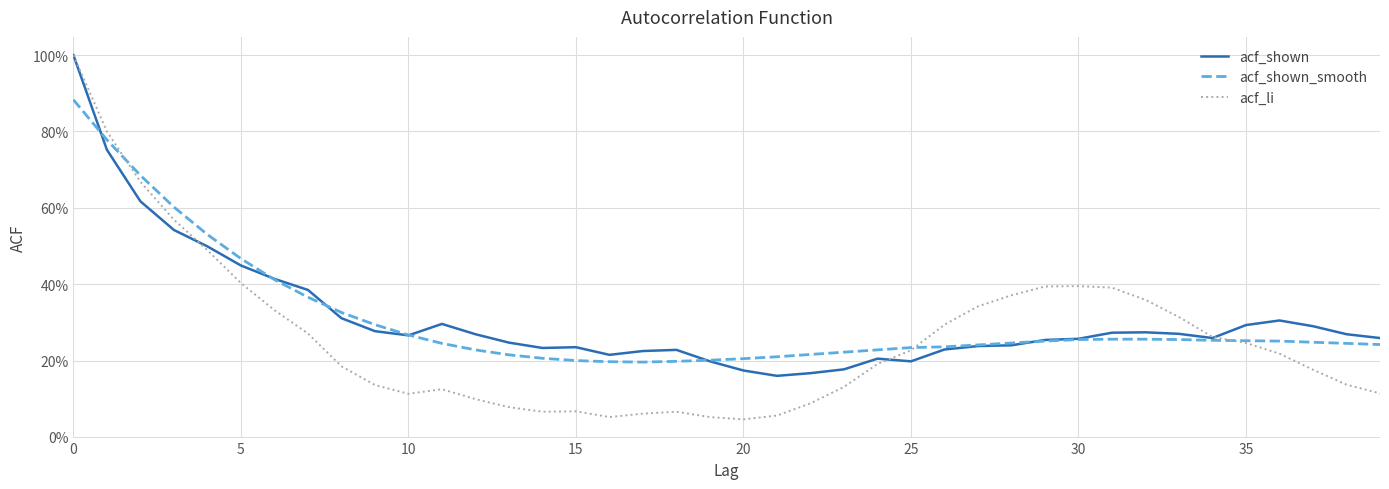

Which series ends up on top after the final intersection of acf_shown and acf_shown_smooth?

acf_shown